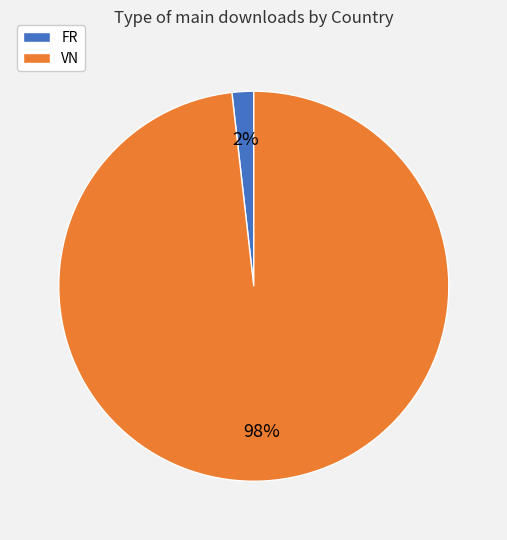

Between VN and FR, which is larger?

VN